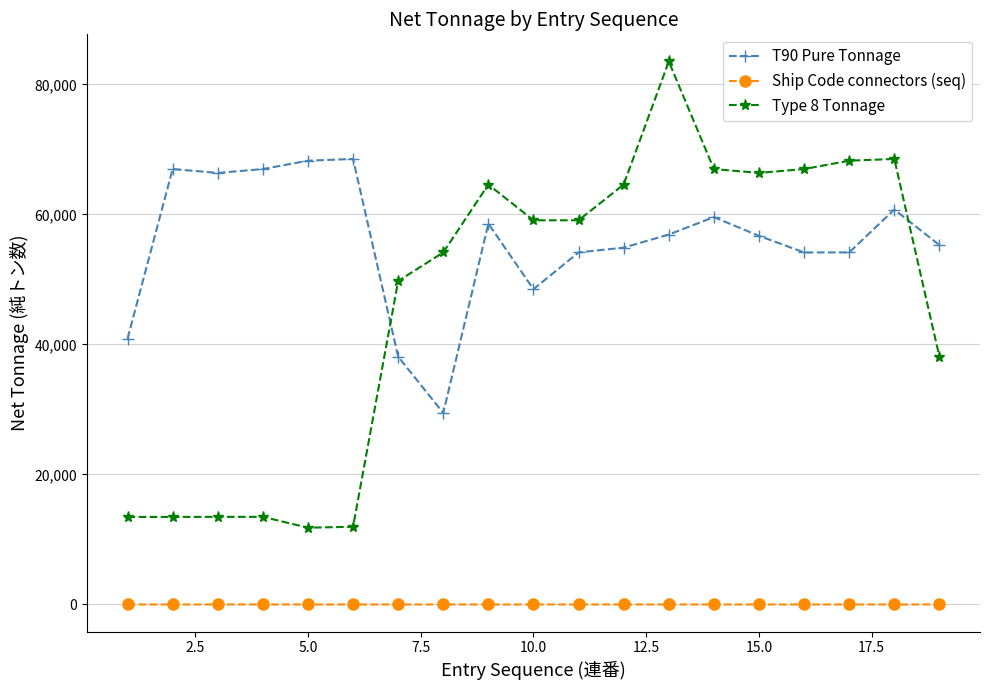

Rank the series by their maximum value, from lowest to highest.

Ship Code connectors (seq), T90 Pure Tonnage, Type 8 Tonnage